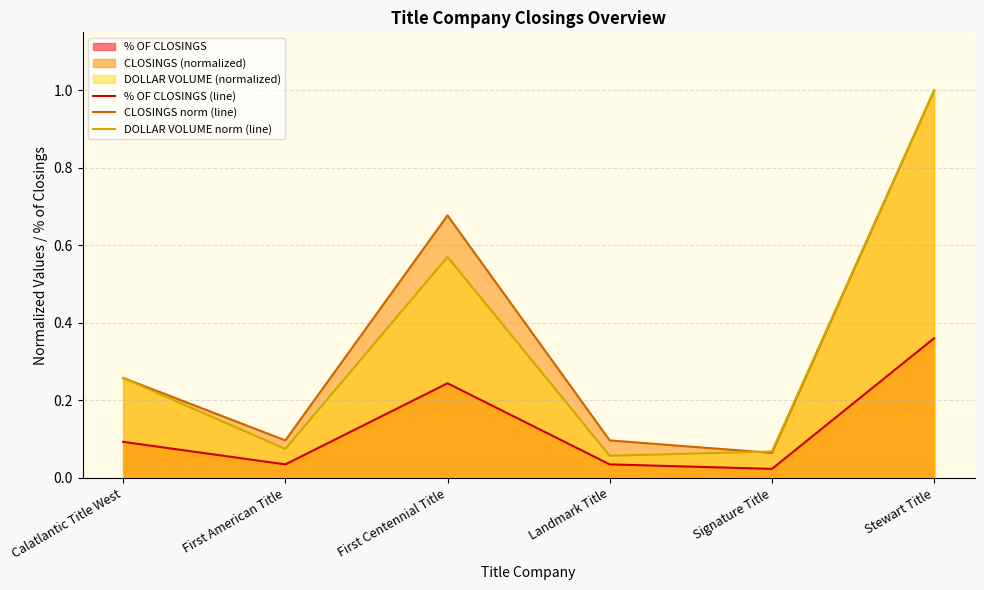

Reading right to left, transcribe all the data shown in this chart.

% OF CLOSINGS (line): 0.4	0.0	0.0	0.2	0.0	0.1
CLOSINGS norm (line): 1.0	0.1	0.1	0.7	0.1	0.3
DOLLAR VOLUME norm (line): 1.0	0.1	0.1	0.6	0.1	0.3